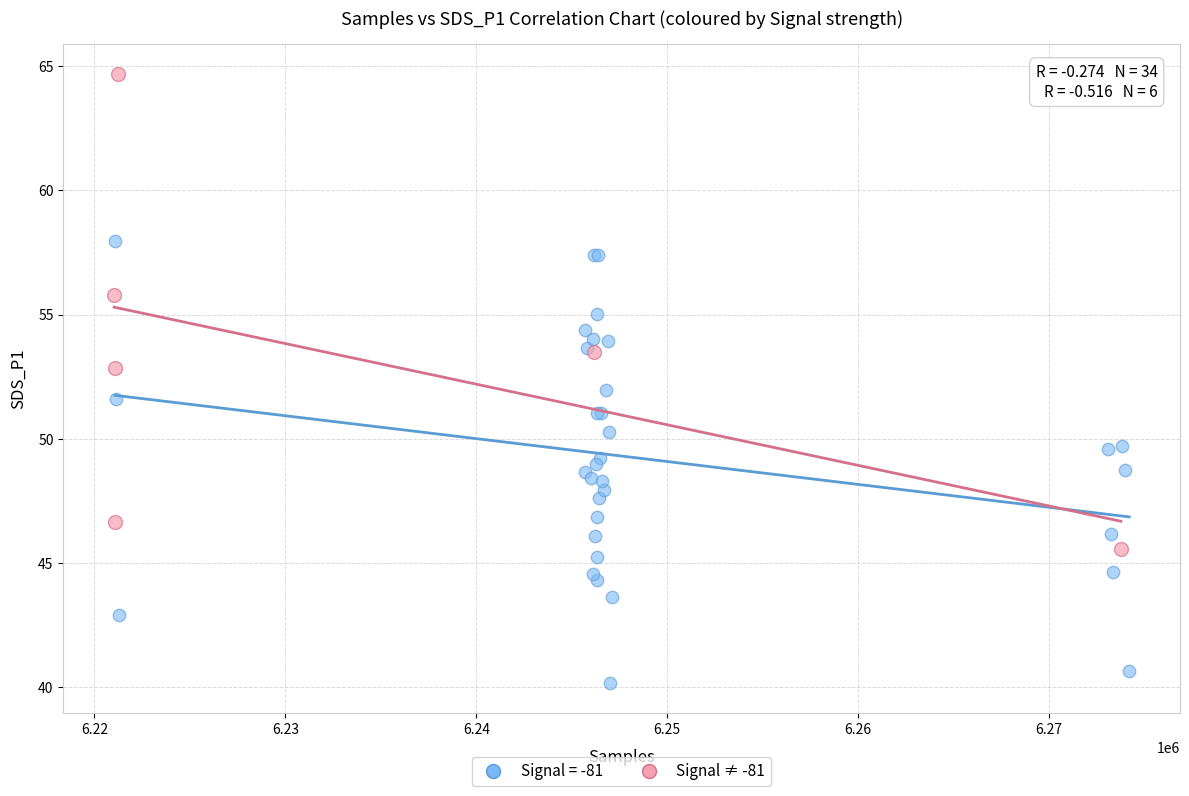

Which series reaches the maximum Y coordinate?

Signal ≠ -81